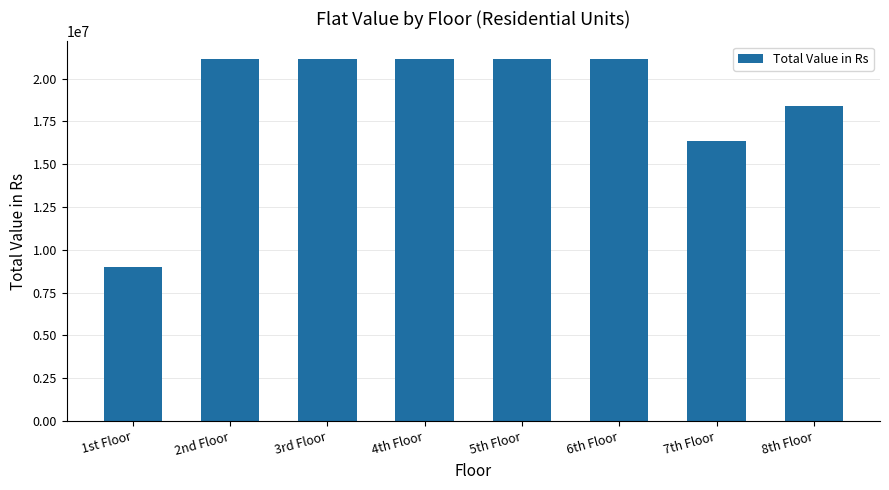

Where is the data nearest to the value 15058446?

7th Floor